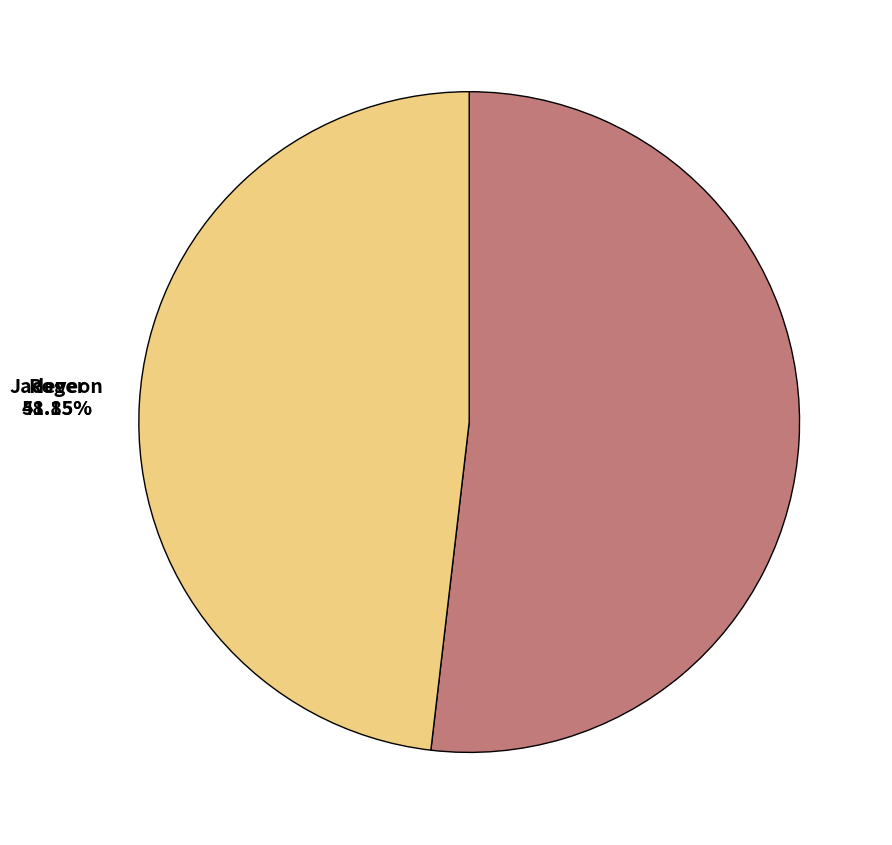

To the nearest percent, what portion does Jadeveon represent?

48%